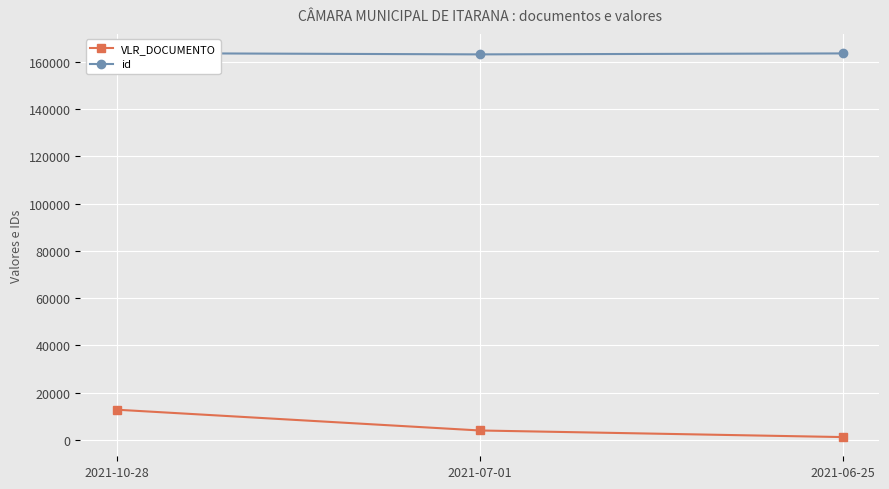

At which category does the chart reach its minimum across all series?

2021-06-25